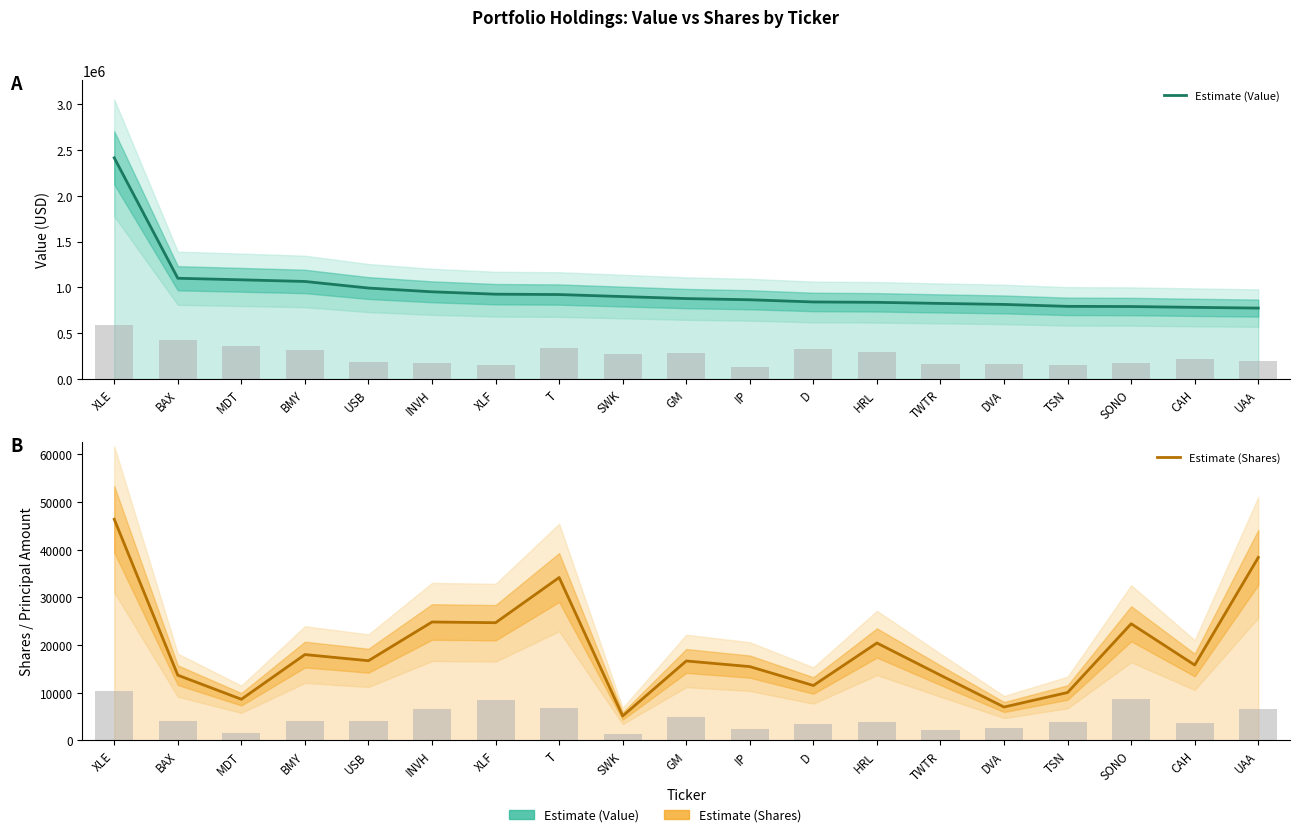

Where does the Estimate (Shares) series first go above 16674?

XLE